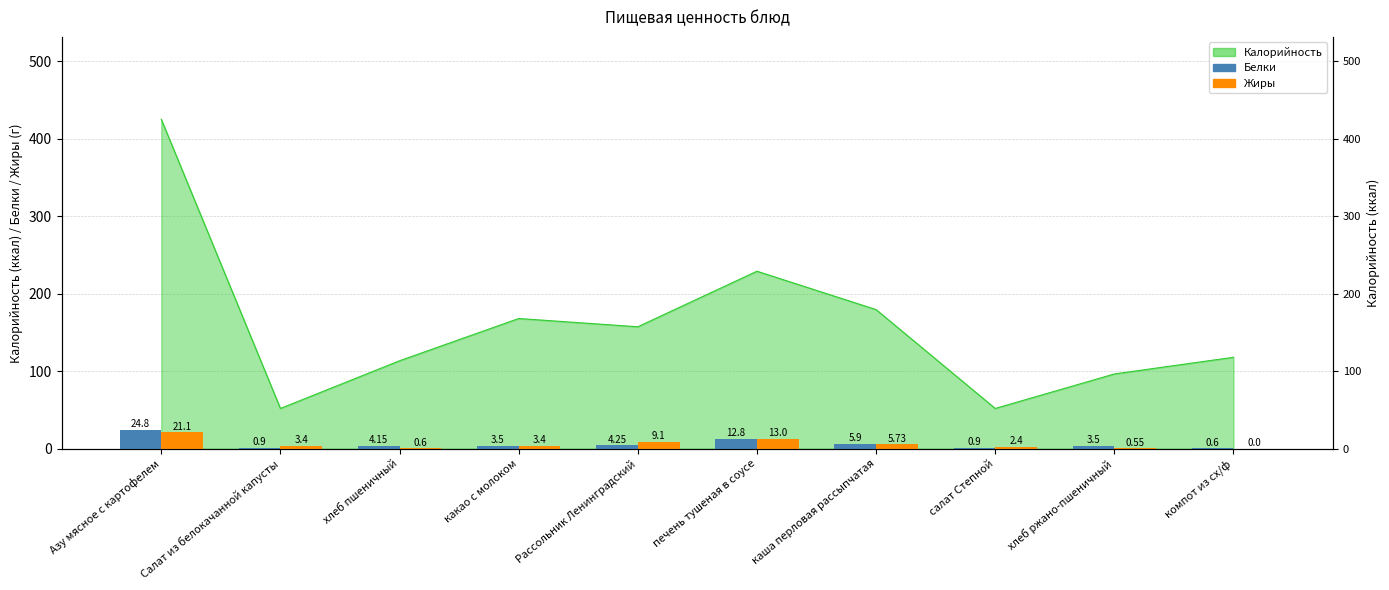

Between какао с молоком and Рассольник Ленинградский, which is larger?

Рассольник Ленинградский